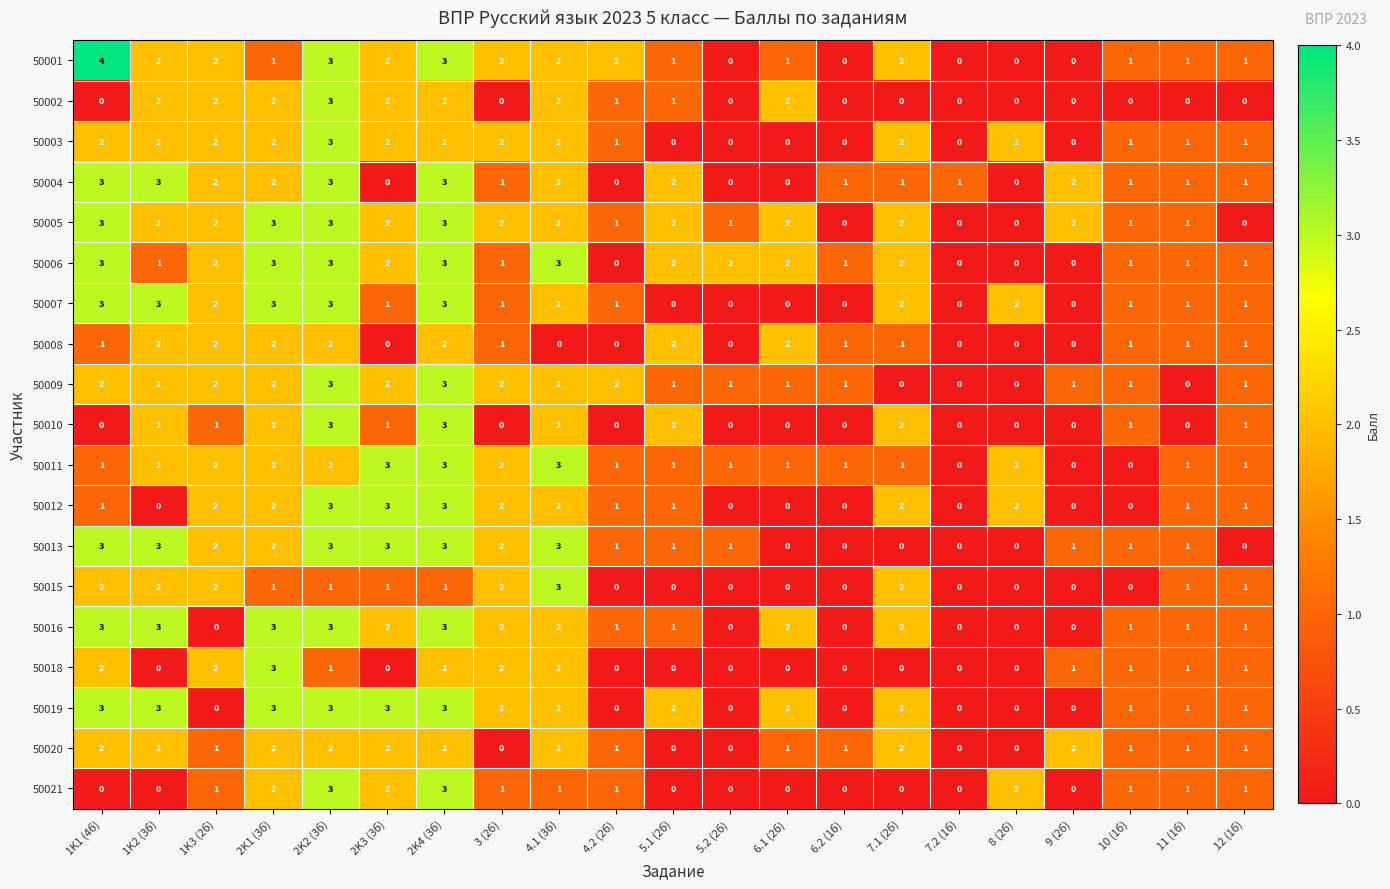

The value of 50013 at 1K2 (3б) is 3. True or false?

True